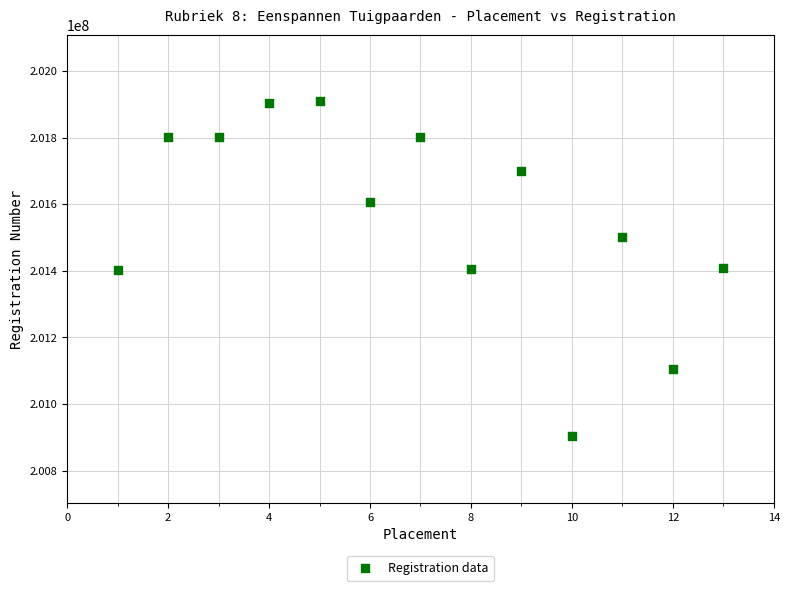

What is the range of X values (max minus min)?

12